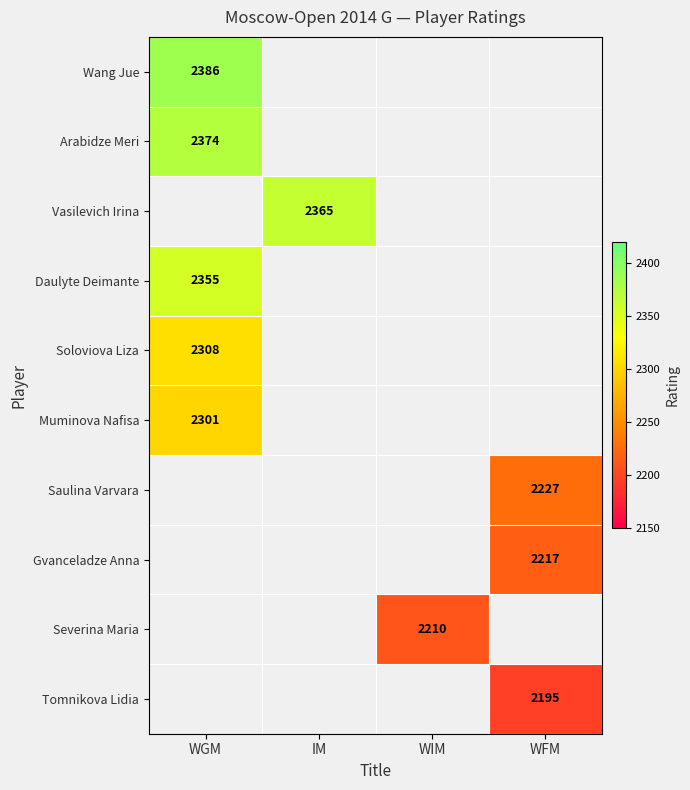

The value of Daulyte Deimante at WGM is 3740. True or false?

False